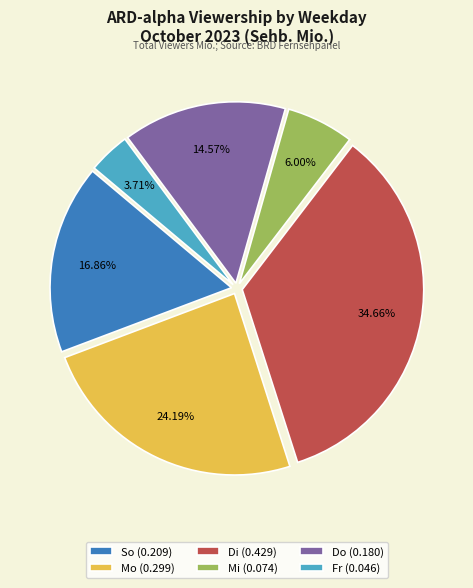

Rank the categories by value from lowest to highest.

Fr (0.046), Mi (0.074), Do (0.180), So (0.209), Mo (0.299), Di (0.429)